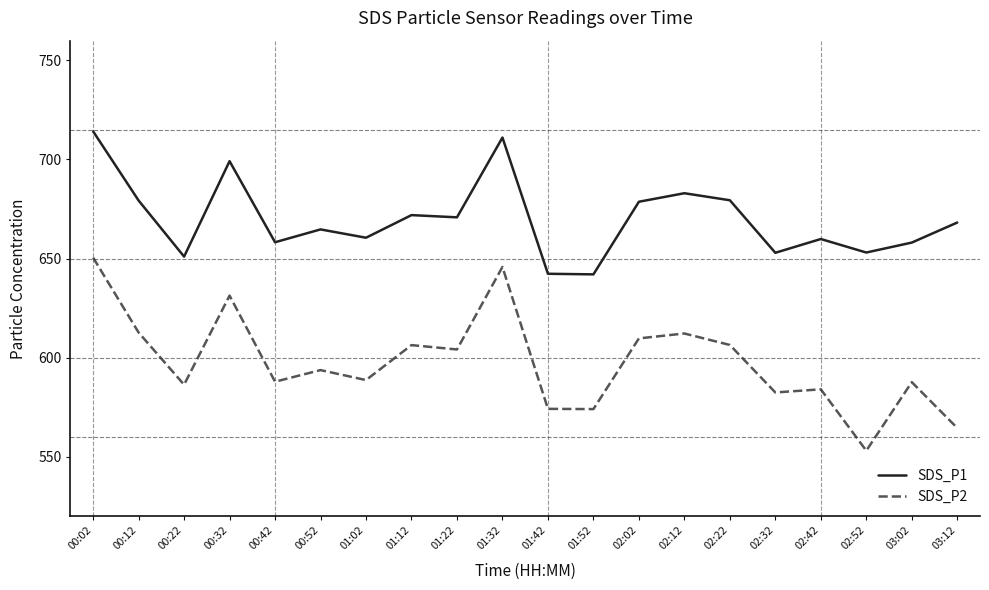

Is it true that SDS_P2 equals 224.5 at 01:42?

False